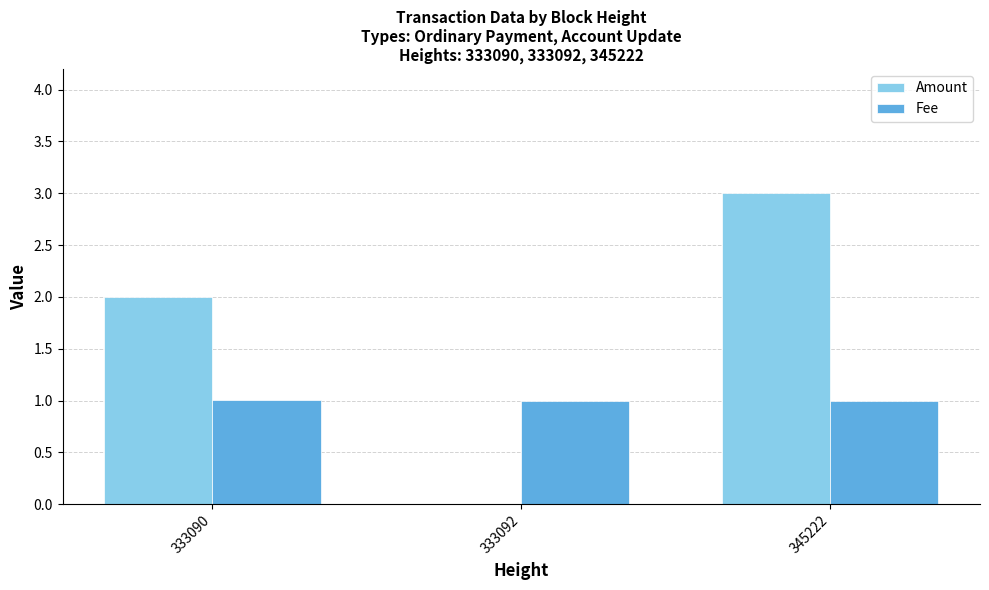

Between 333090 and 333092, which series saw the biggest shift?

Amount